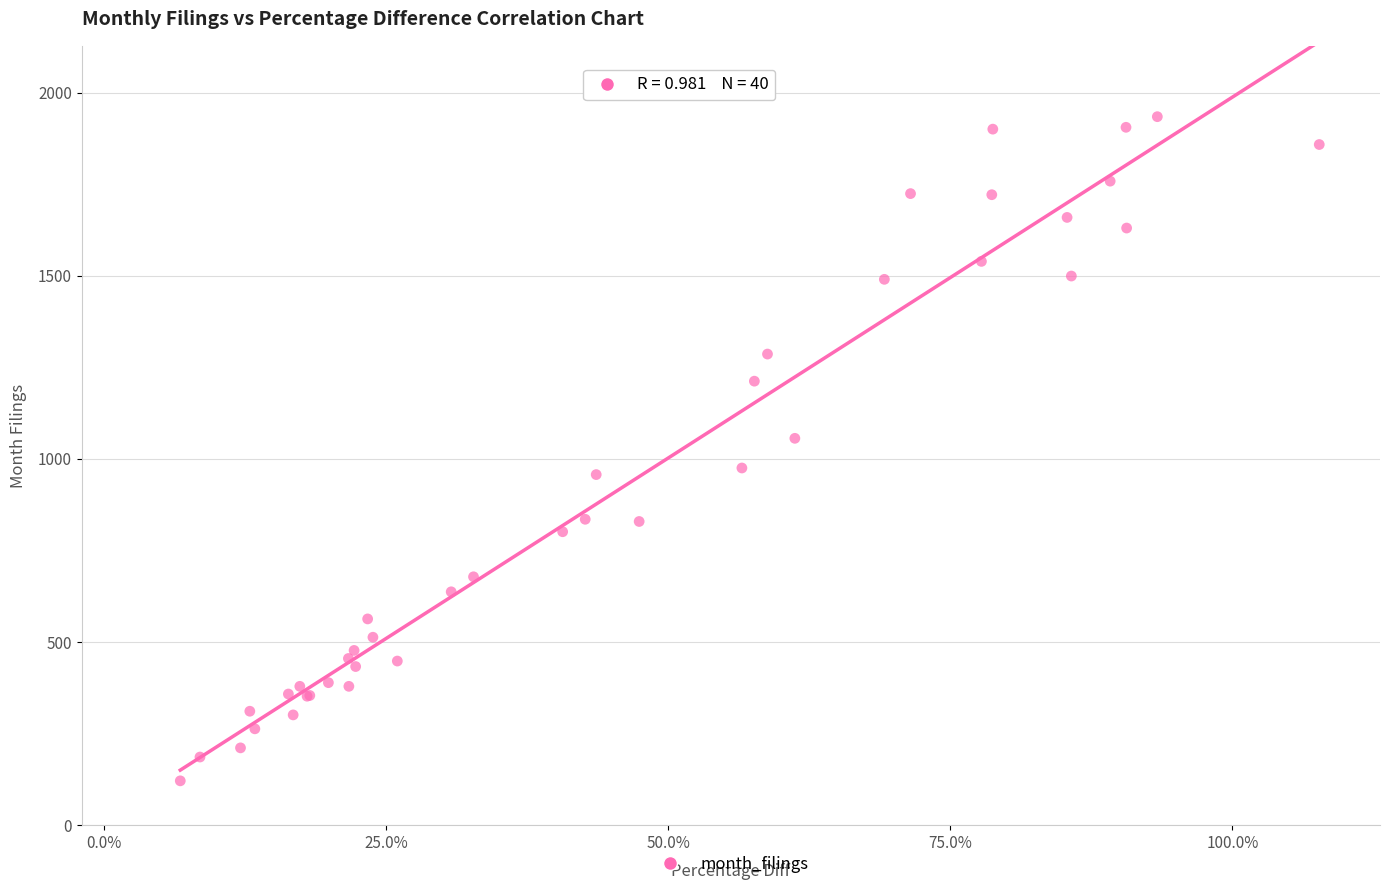

What Y value in the scatter plot is closest to 1027?

1056